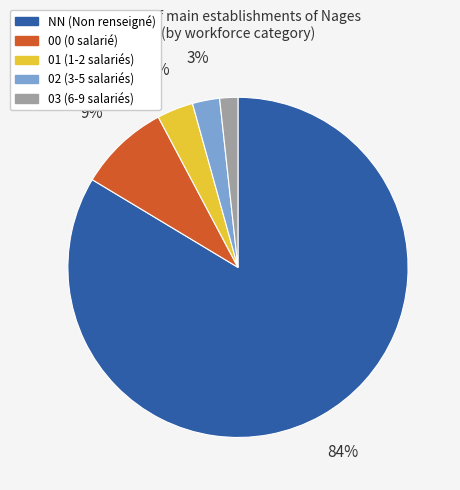

Between NN and 01, which is larger?

NN